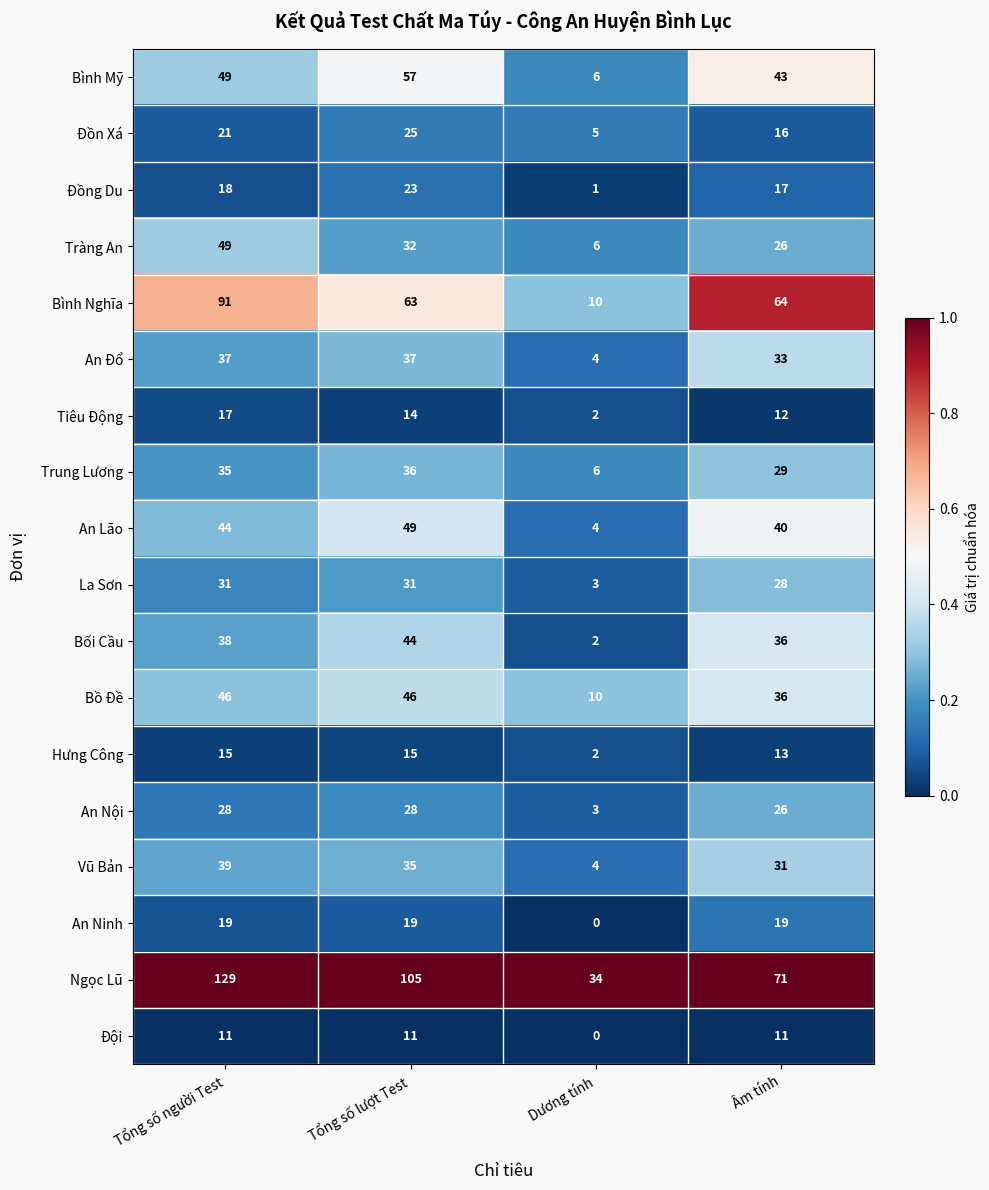

The Bình Mỹ series shows 43 at Âm tính. True or false?

True